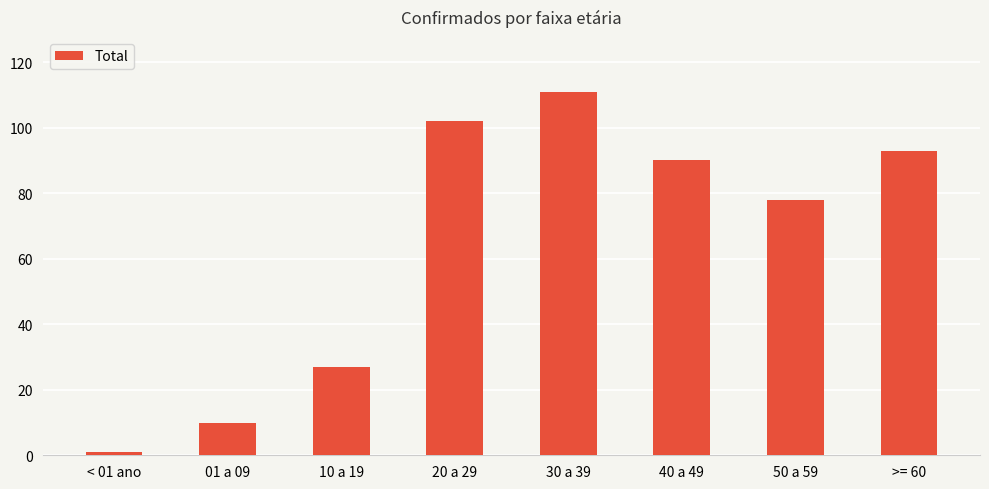

Between 20 a 29 and >= 60, which is larger?

20 a 29